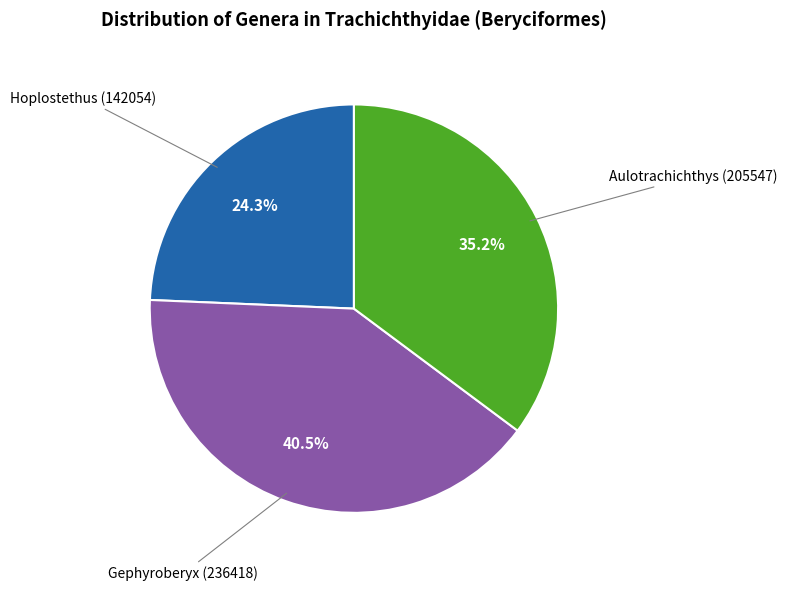

Is there a majority slice in this chart?

No